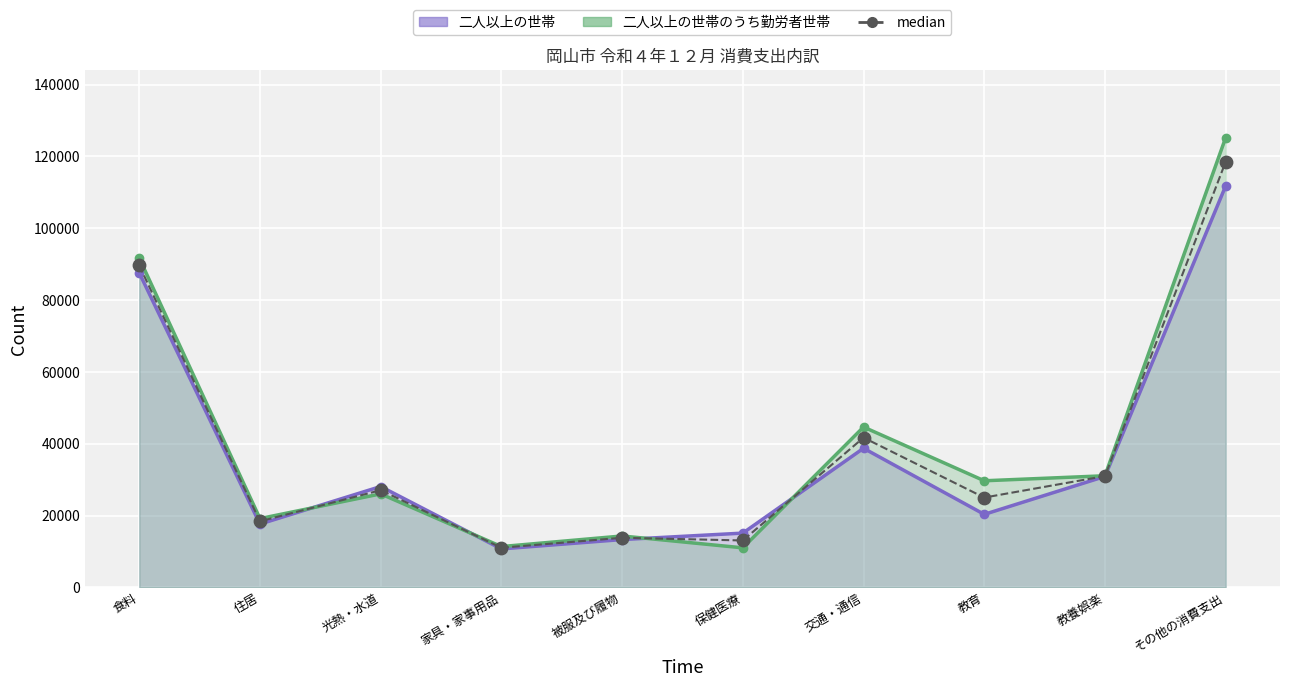

Between 被服及び履物 and 住居, which is larger?

住居